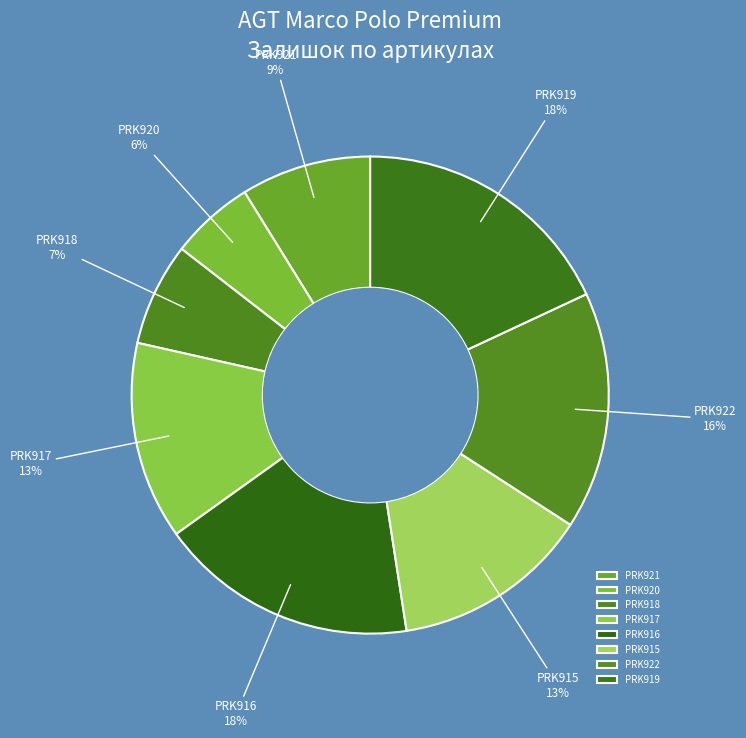

Which slice is the smallest?

PRK920